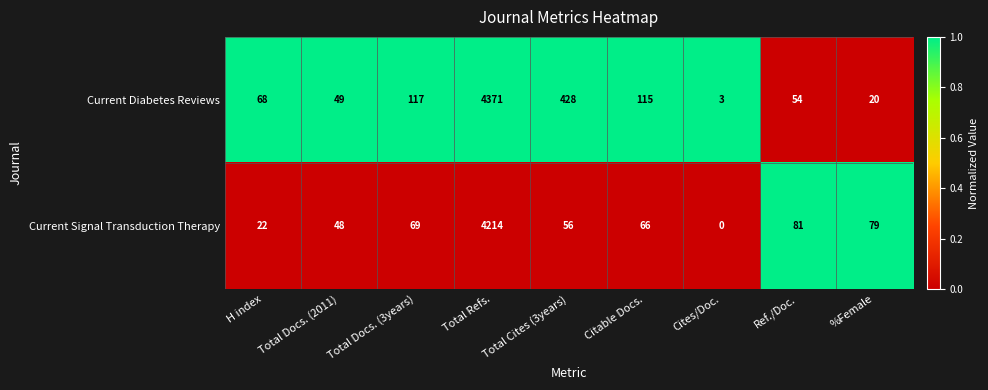

List the series in order of their peak value, highest first.

Current Diabetes Reviews, Current Signal Transduction Therapy